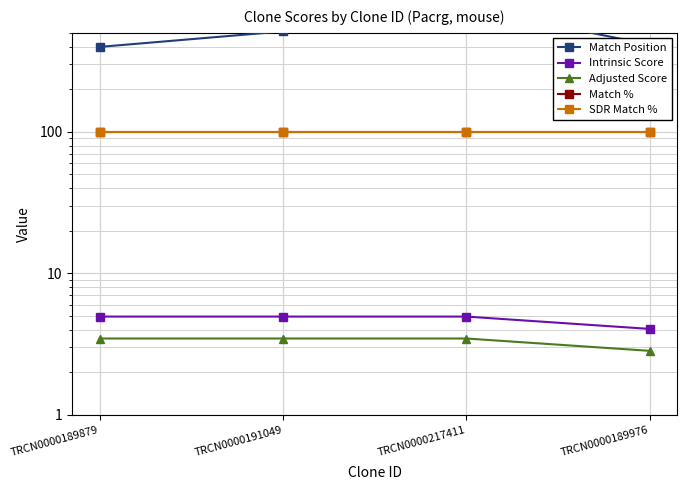

Which has a higher value, TRCN0000189879 or TRCN0000189976?

TRCN0000189976